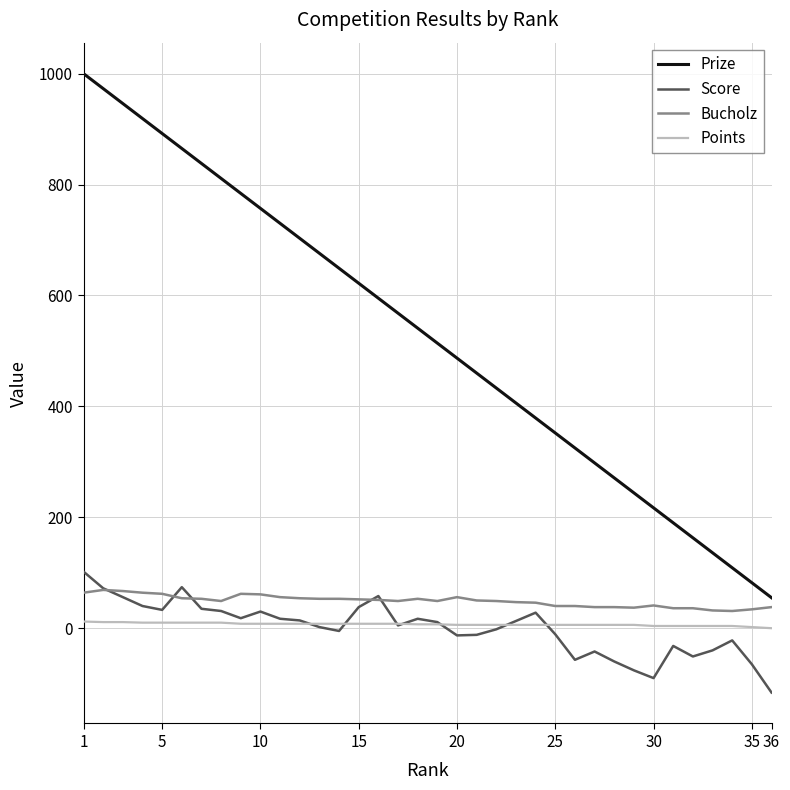

Which series has the largest total across all categories?

Prize